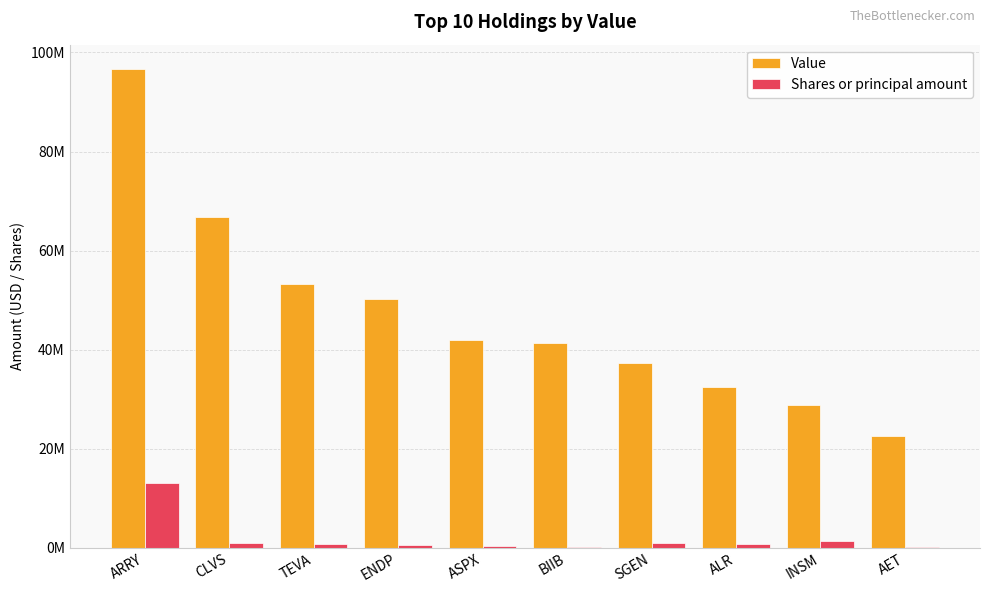

Are the bars horizontal?

No